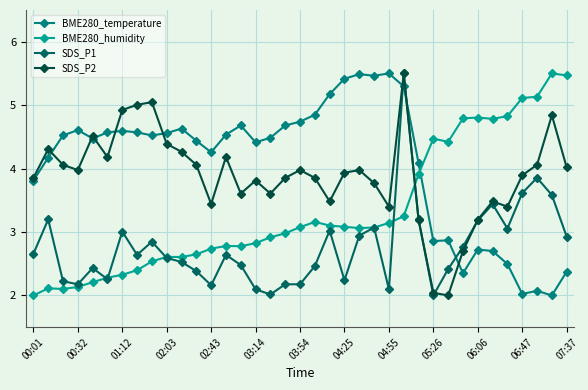

What is the minimum value shown in the chart?

2.0